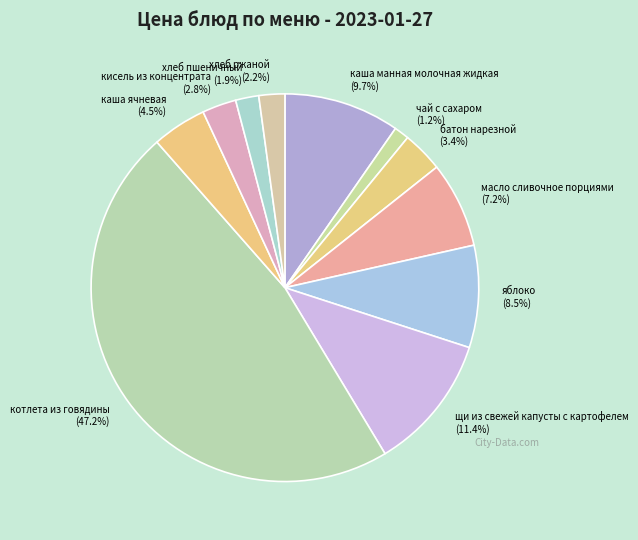

What is the smallest slice in the pie chart?

чай с сахаром